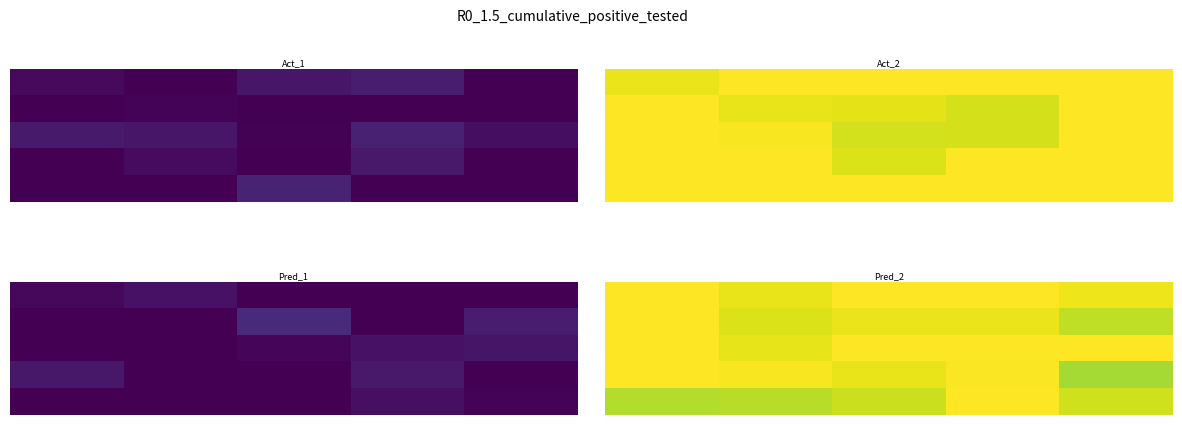

How many categories are shown in the chart?

5